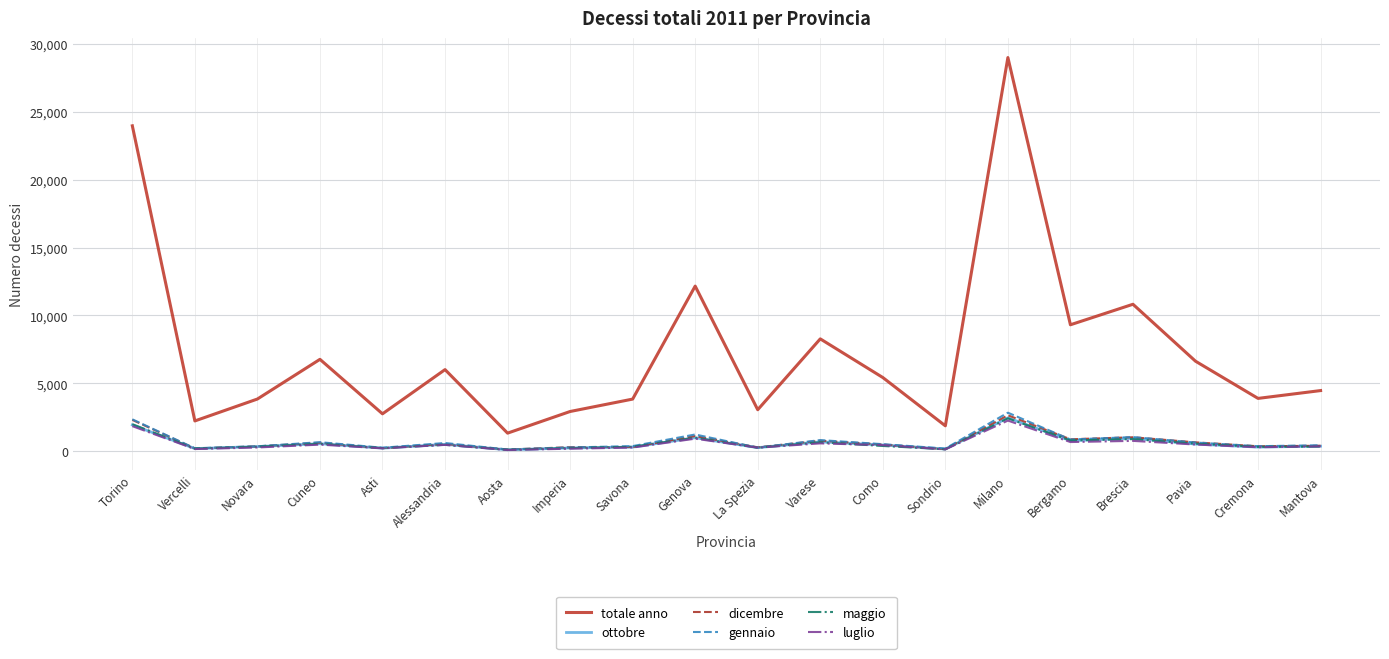

Which series has the largest total across all categories?

totale anno